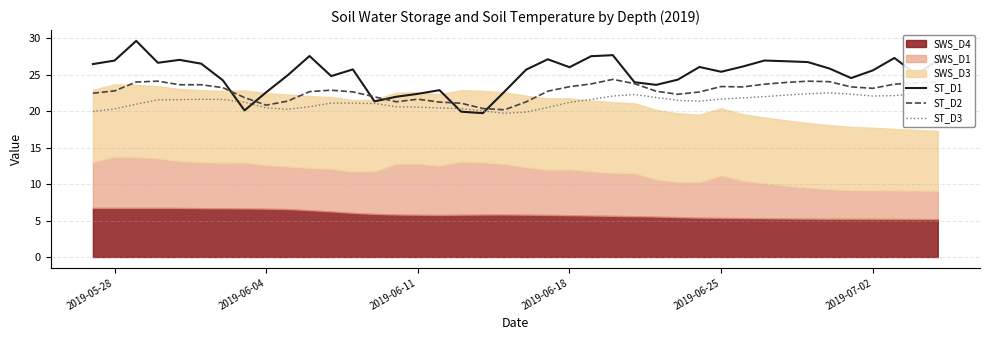

What is the lowest value of the ST_D3 series?

19.7